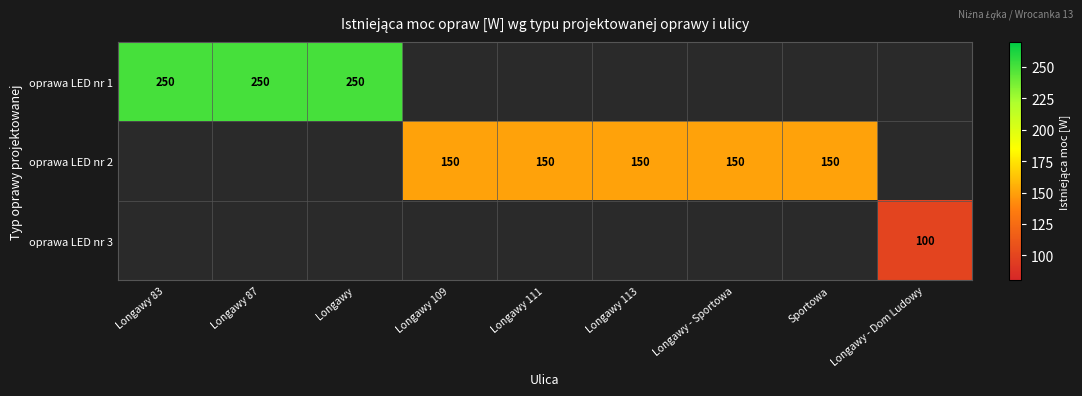

Count the number of data series in this chart.

3